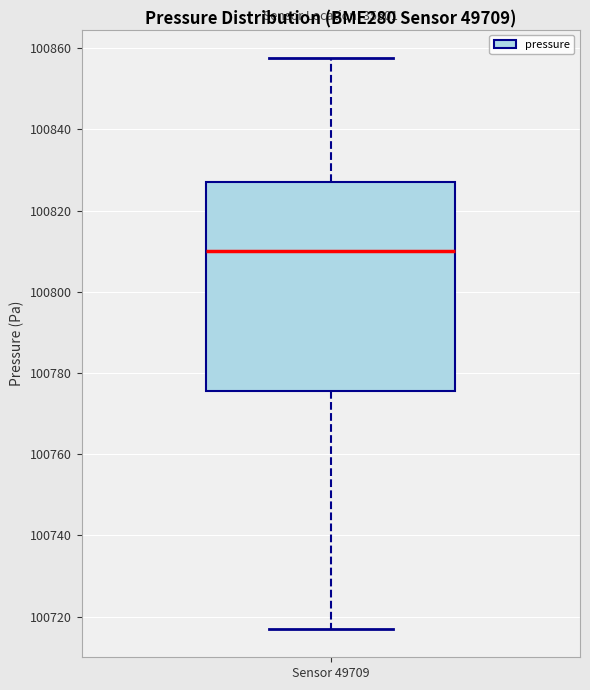

Read this box plot against the y-axis: the position of the median line, the range covered by the box, and the ends of both whiskers. The values are not printed on the chart, so give them approximately, as read against the axis.

median 100810, box 100776 to 100828, whiskers 100718 to 100858